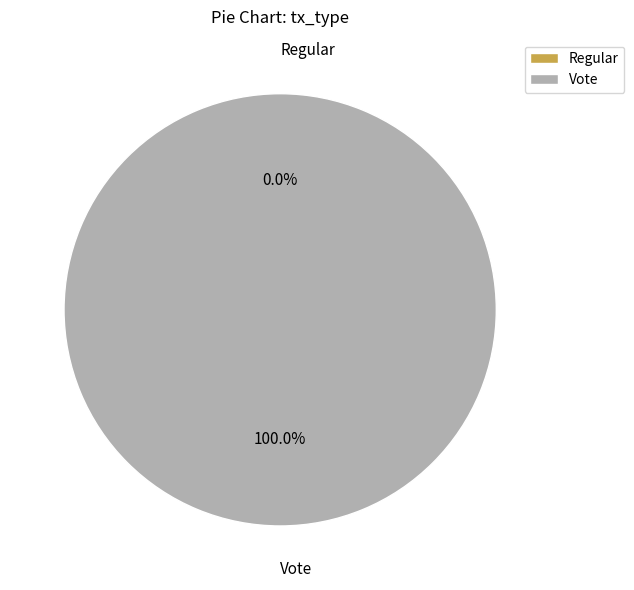

Does any single category account for the majority?

Yes